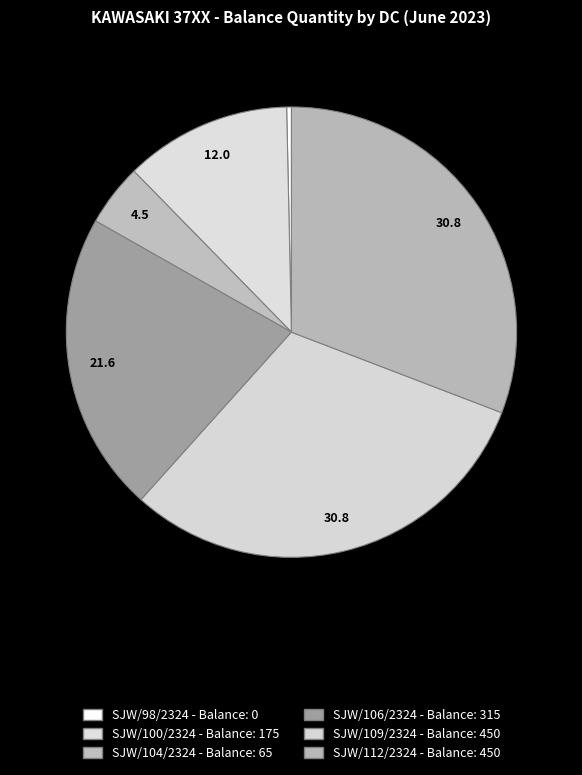

Rank the categories by value from highest to lowest.

DC#5 (SJW/109), DC#6 (SJW/112), DC#4 (SJW/106), DC#2 (SJW/100), DC#3 (SJW/104), DC#1 (SJW/98)